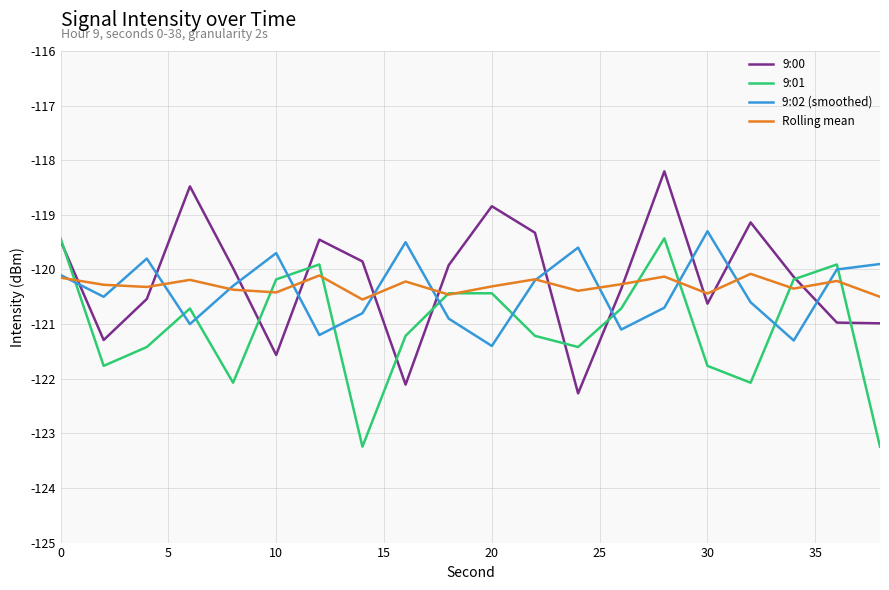

What is the minimum value shown in the chart?

-123.2